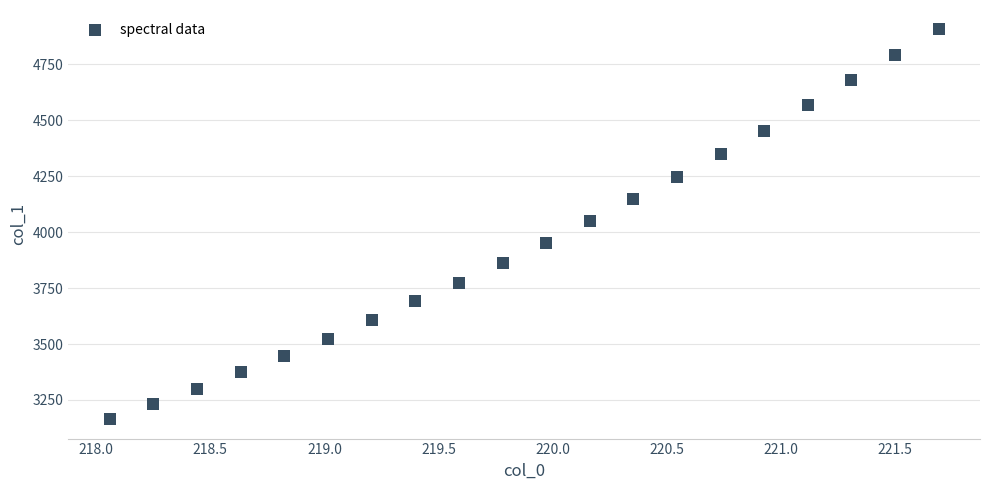

What is the range of X values (max minus min)?

3.6